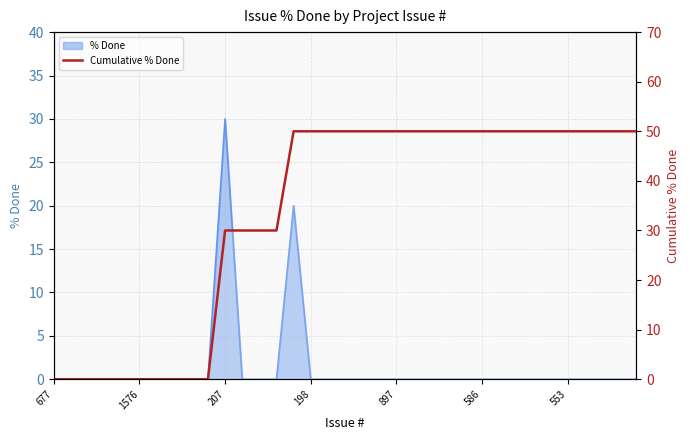

Reading left to right, what are all the values shown in this chart?

0	0	0	0	0	0	0	0	0	0	30	30	30	30	50	50	50	50	50	50	50	50	50	50	50	50	50	50	50	50	50	50	50	50	50